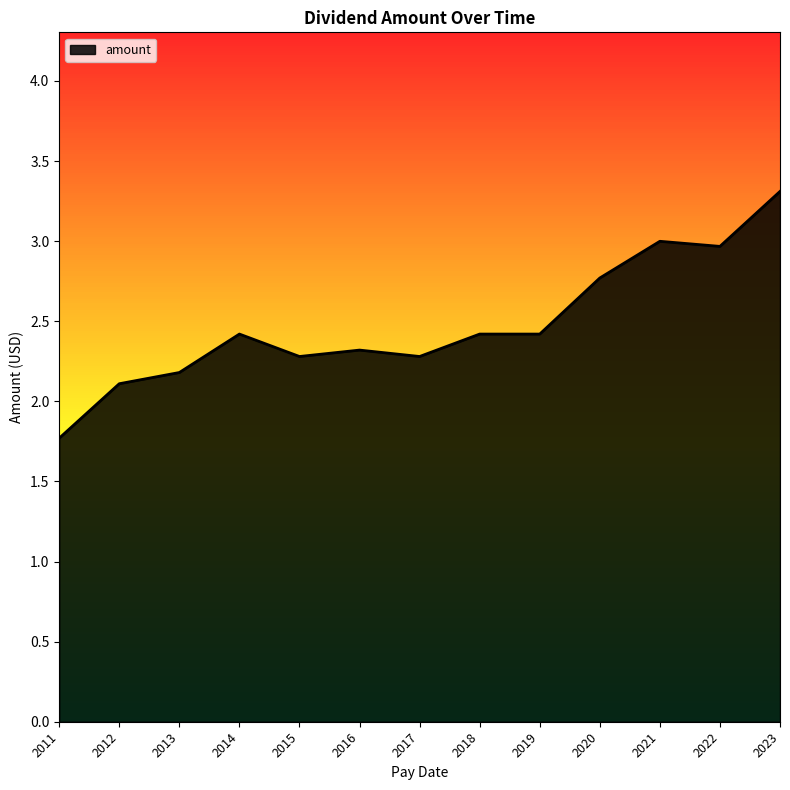

What is the ratio of the value at 2021 to the value at 2015?

1.3